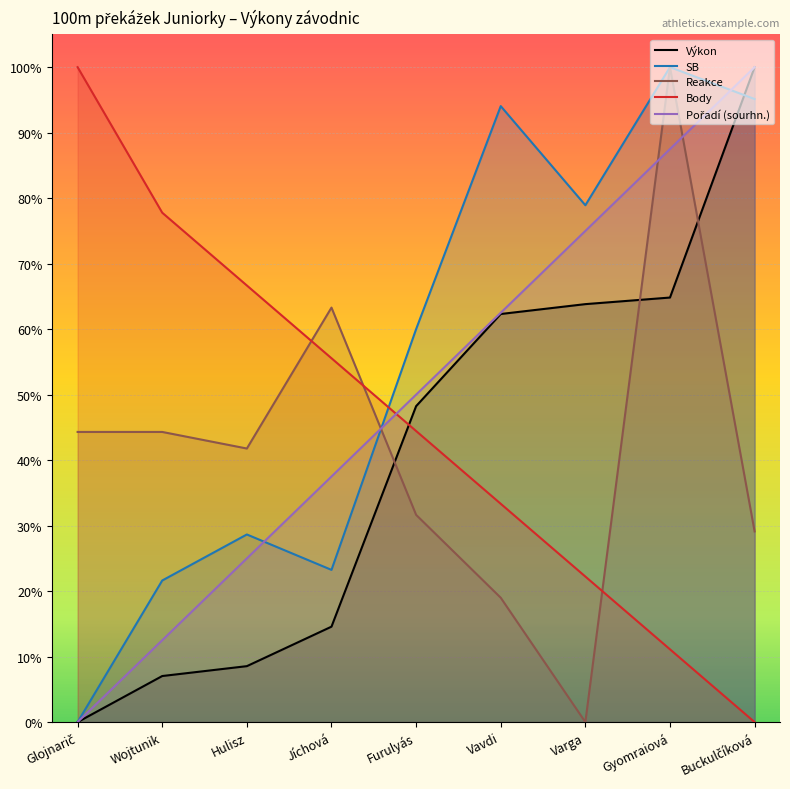

What is the label of the 6th point from the left?

Vavdi